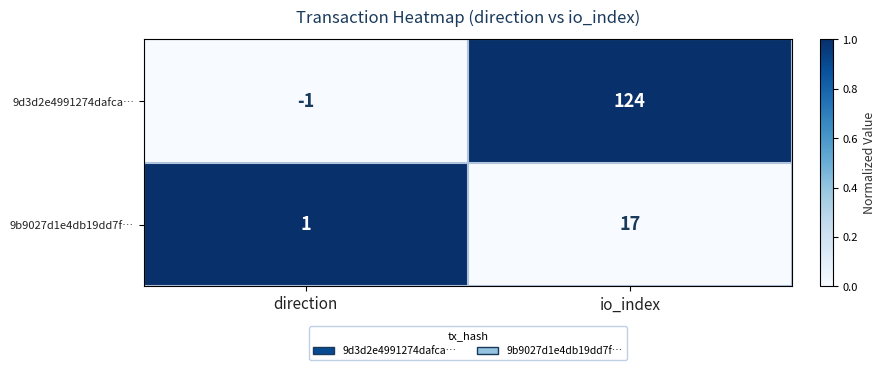

Which series changed the most between direction and io_index?

9d3d2e4991274dafca…